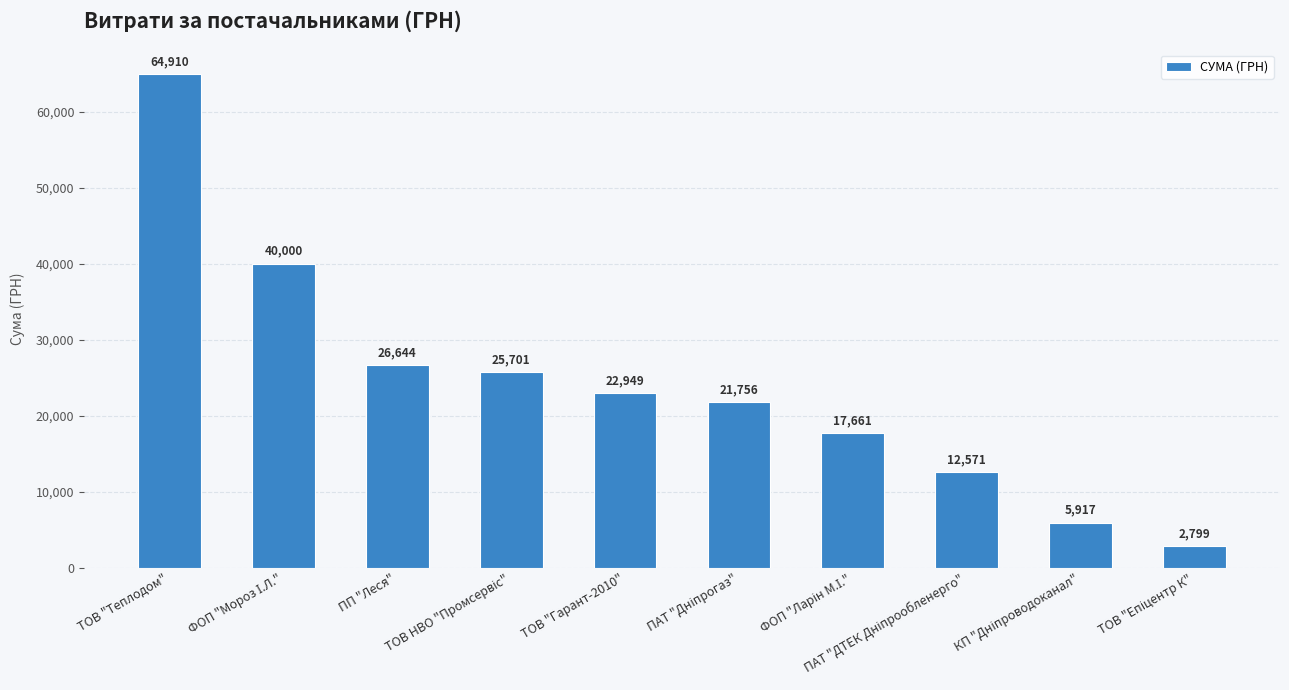

How many data points are less than 22949?

5